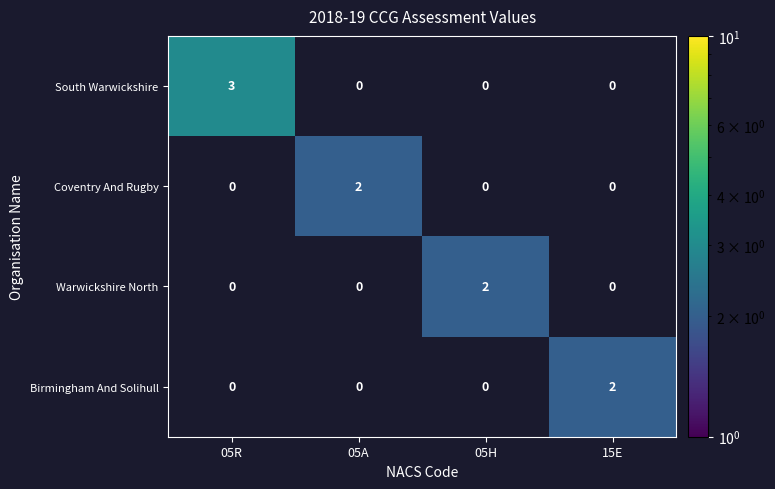

How many data points does each series have?

4